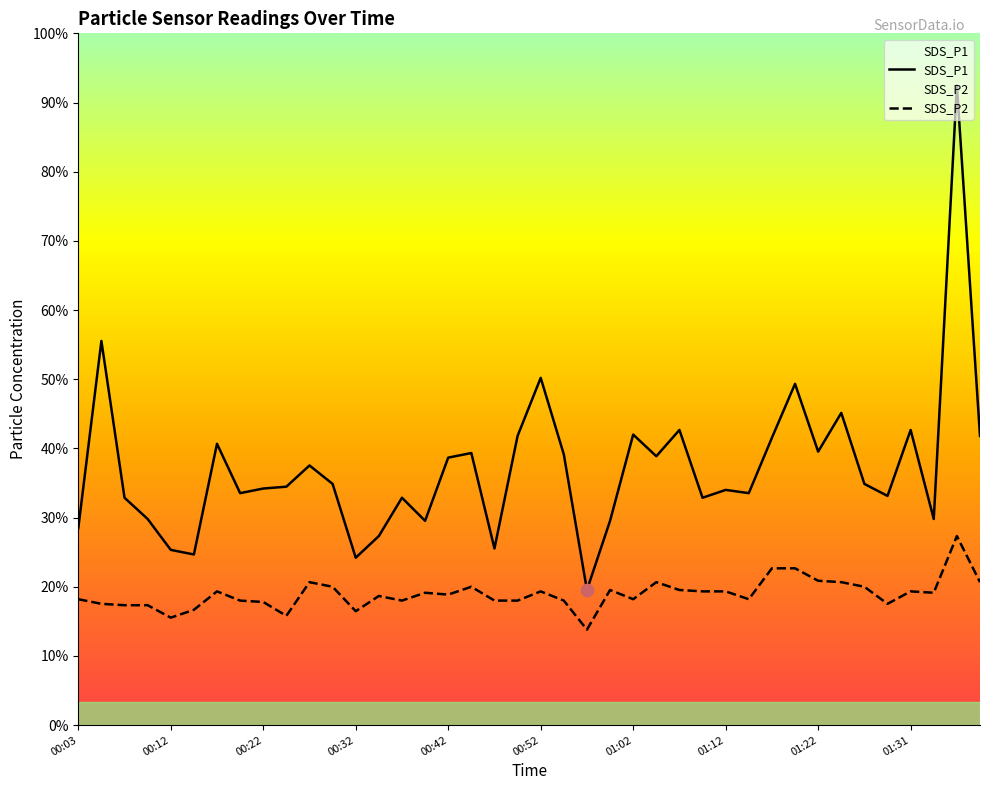

At how many categories does at least one series exceed 8?

2